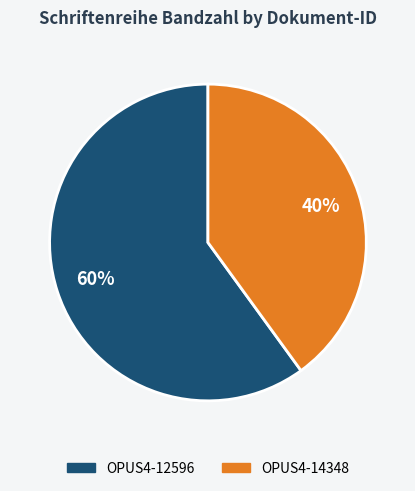

What is the majority slice?

OPUS4-12596